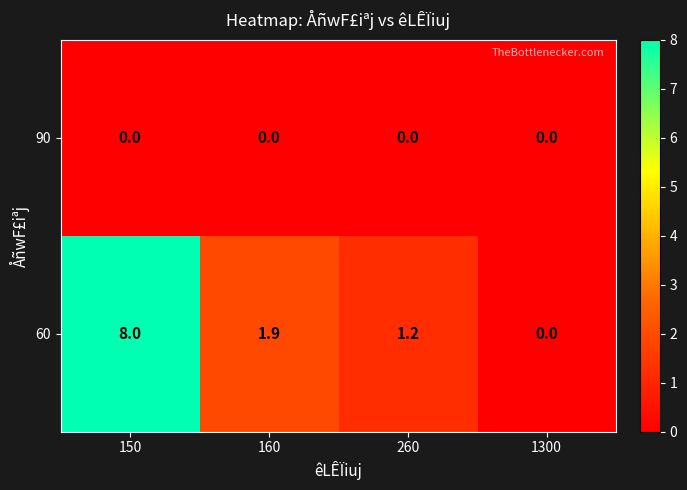

Reading right to left, transcribe all the data shown in this chart.

90: 1300=0.0	260=0.0	160=0.0	150=0.0
60: 1300=0.0	260=1.2	160=1.9	150=8.0